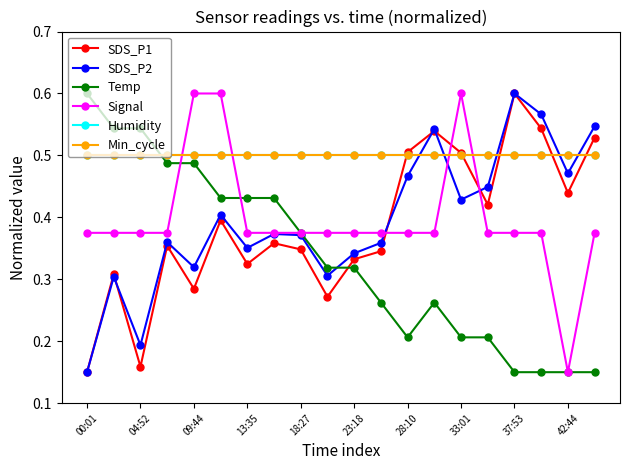

Is this an area chart (filled region under the line)?

No